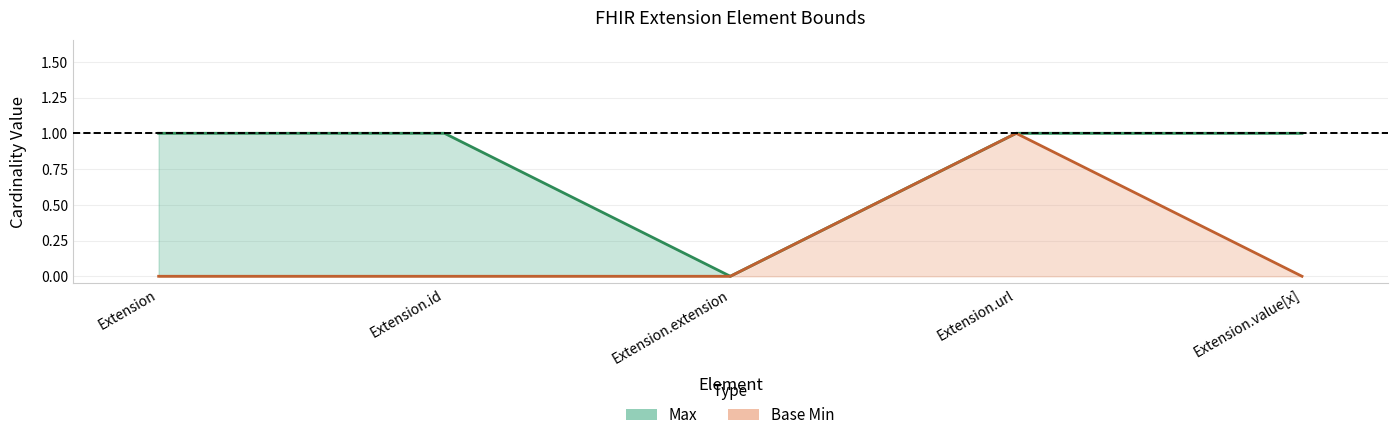

Where is Max nearest to the value 0?

Extension.extension